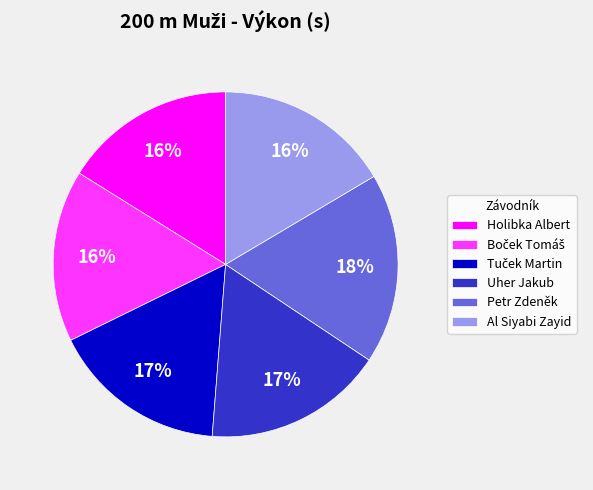

Does Al Siyabi Zayid account for over 50% of the chart?

No